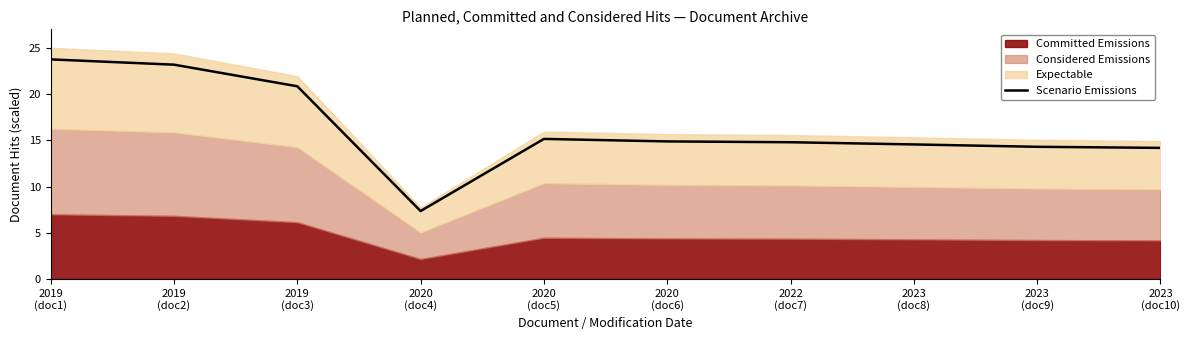

What is the minimum value shown in the chart?

7.4